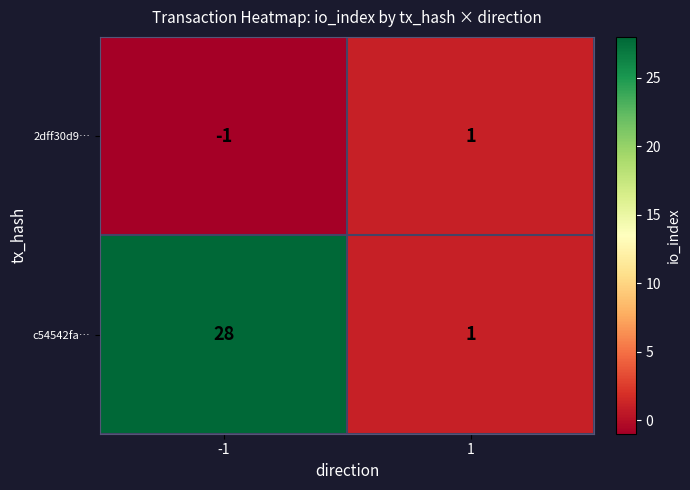

What is the maximum value shown in the chart?

28